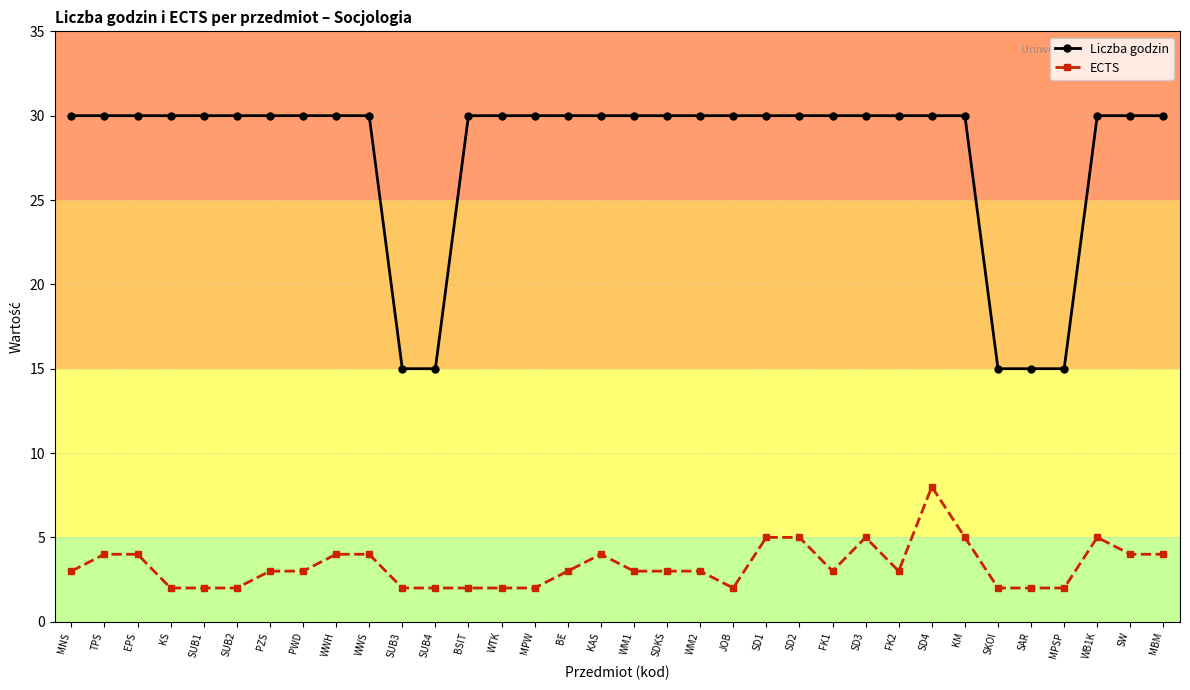

What position from the right is WWH?

26